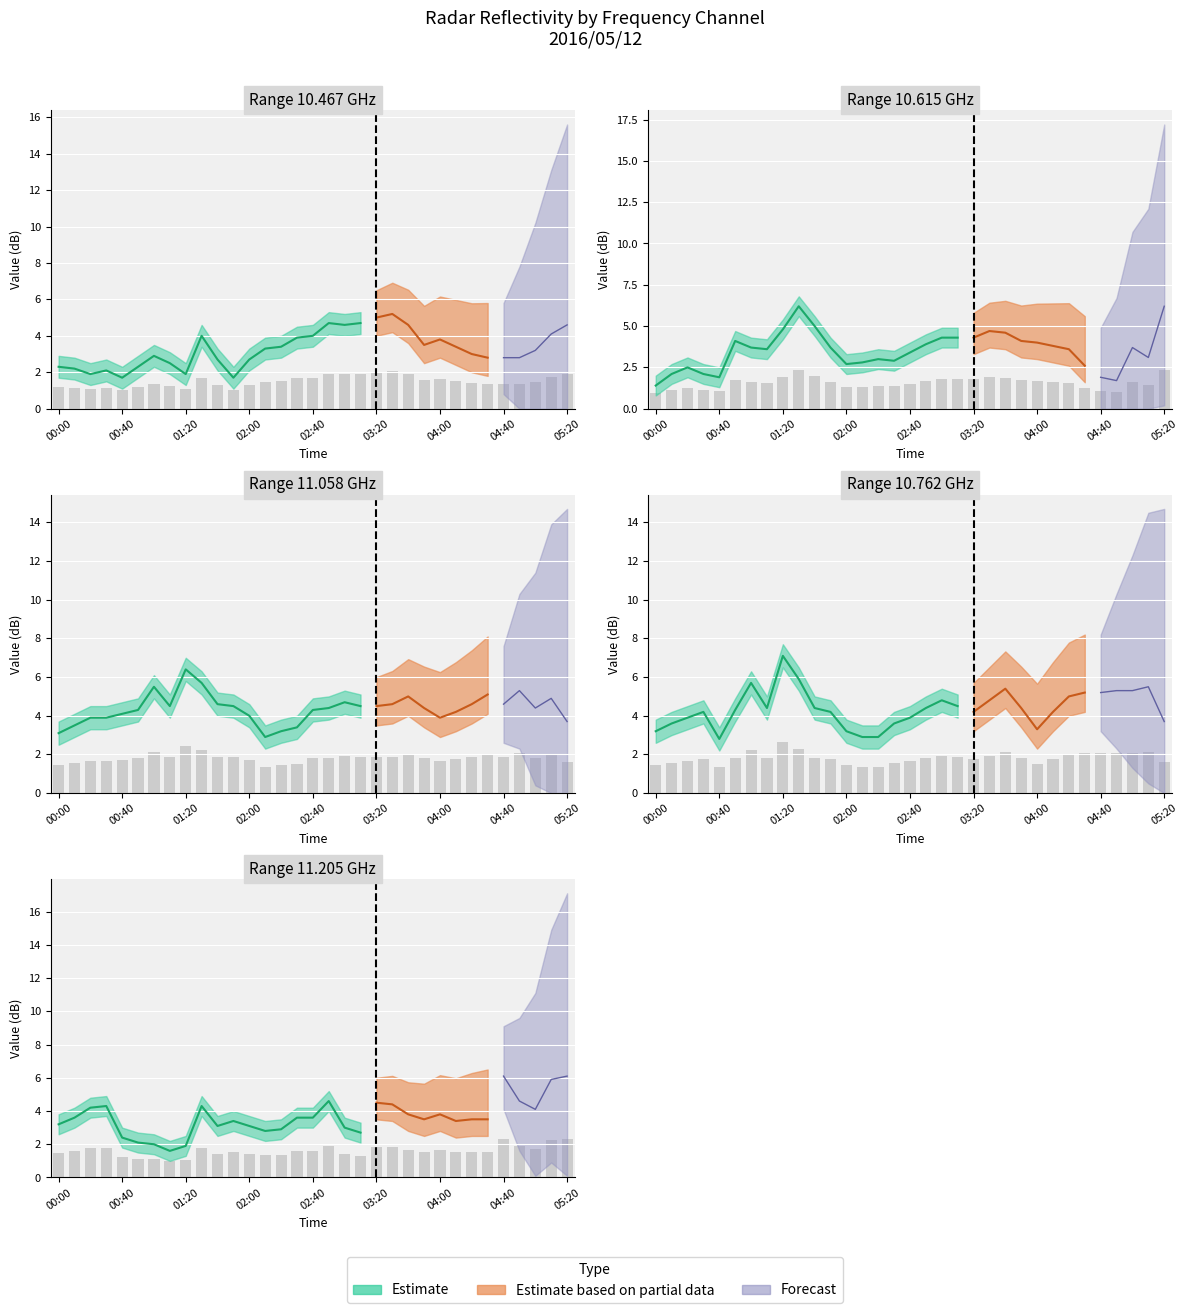

Reading left to right, list all the values displayed in this chart.

10.467: 1.2	1.2	1.1	1.1	1.0	1.2	1.4	1.2	1.1	1.7	1.3	1.0	1.3	1.5	1.5	1.7	1.7	1.9	1.9	1.9	2.0	2.1	1.9	1.6	1.6	1.5	1.4	1.3	1.3	1.3	1.5	1.7	1.9
10.615: 0.9	1.1	1.2	1.1	1.1	1.7	1.6	1.6	1.9	2.4	2.0	1.6	1.3	1.3	1.4	1.4	1.5	1.7	1.8	1.8	1.8	1.9	1.9	1.7	1.7	1.6	1.6	1.3	1.1	1.0	1.6	1.4	2.4
11.058: 1.4	1.6	1.7	1.7	1.7	1.8	2.1	1.8	2.4	2.2	1.9	1.8	1.7	1.4	1.5	1.5	1.8	1.8	1.9	1.8	1.8	1.9	2.0	1.8	1.7	1.8	1.9	2.0	1.9	2.1	1.8	2.0	1.6
10.762: 1.5	1.6	1.7	1.8	1.3	1.8	2.2	1.8	2.6	2.3	1.8	1.8	1.5	1.4	1.4	1.6	1.7	1.8	1.9	1.8	1.8	1.9	2.1	1.8	1.5	1.8	2.0	2.1	2.1	2.1	2.1	2.1	1.6
11.205: 1.5	1.6	1.8	1.8	1.2	1.1	1.1	1.0	1.1	1.8	1.4	1.5	1.4	1.3	1.4	1.6	1.6	1.9	1.4	1.3	1.8	1.8	1.6	1.6	1.6	1.5	1.6	1.6	2.3	1.9	1.7	2.3	2.3